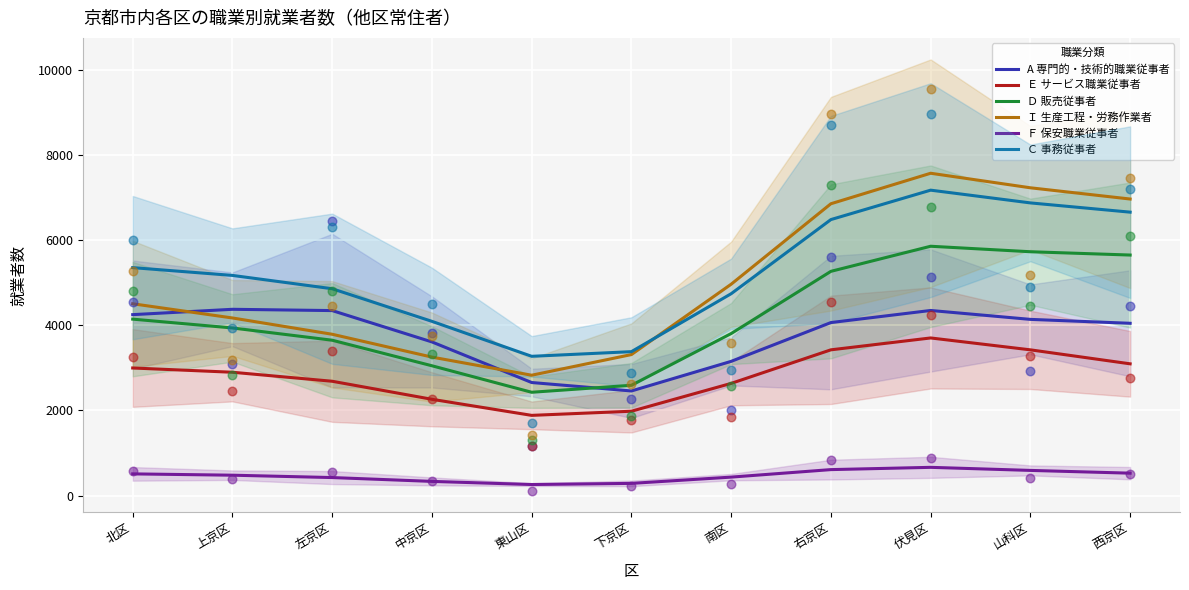

Which series contains the highest Y value?

Ｉ 生産工程・労務作業者